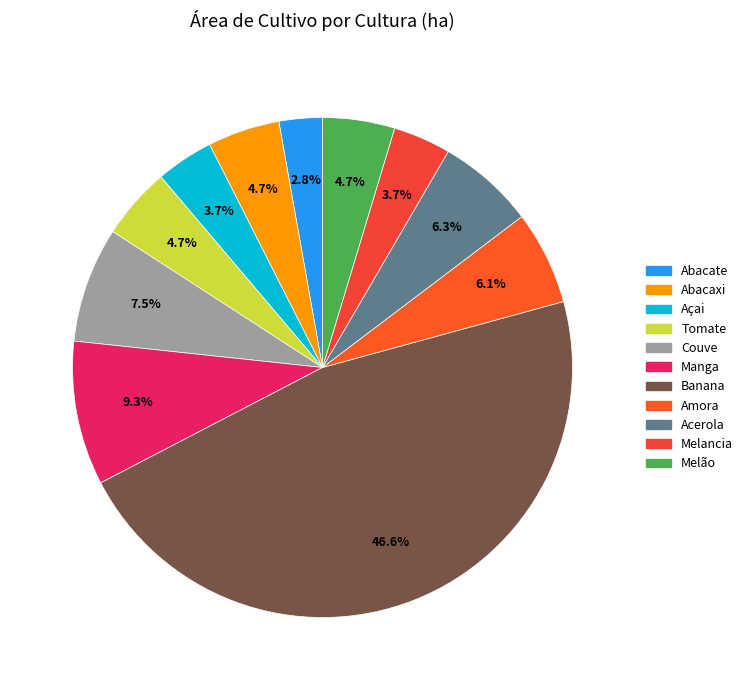

What is the change in value from Açai to Couve?

+4.0